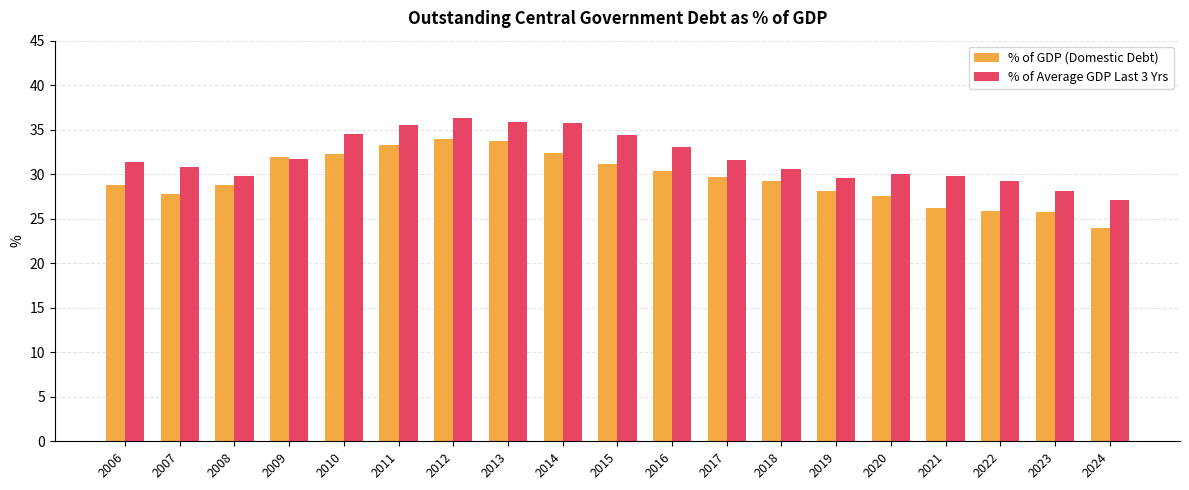

The % of GDP (Domestic Debt) series shows 21.0 at 2010. True or false?

False